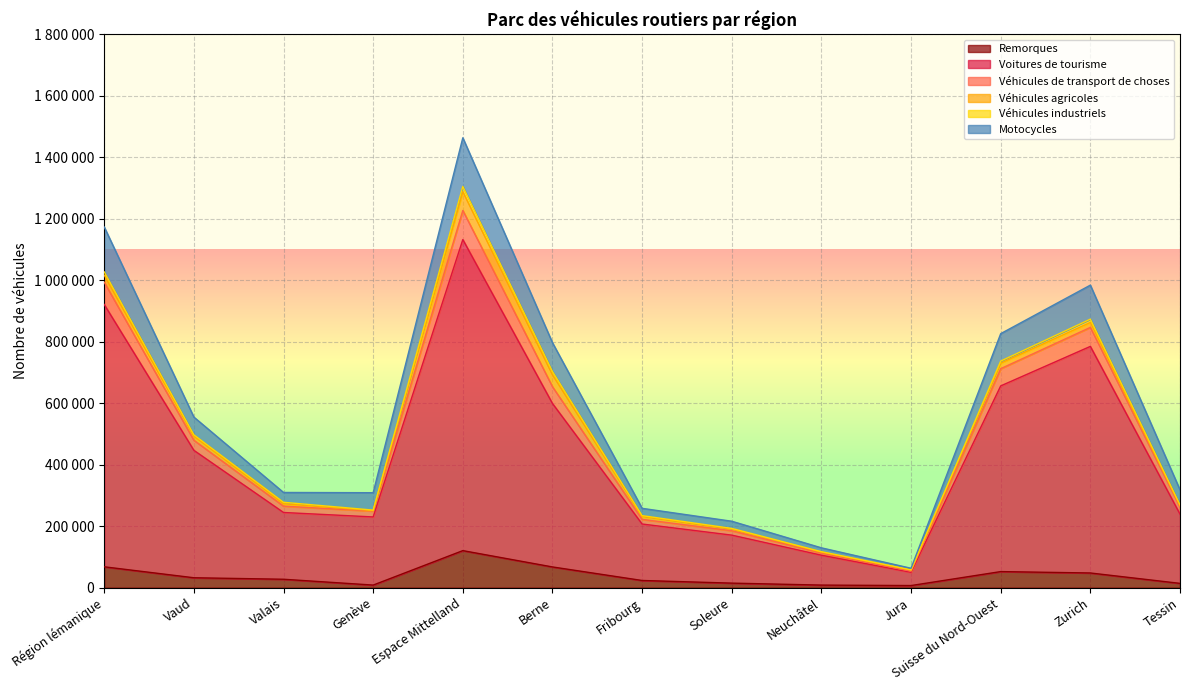

What is the greatest value displayed?

1463804